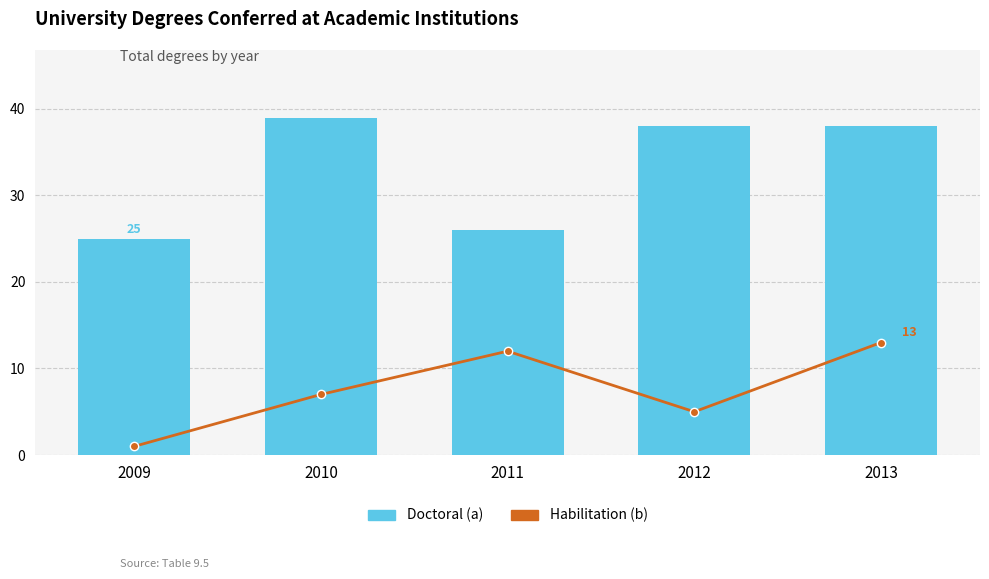

What is the value of the Doctoral (a) bar at the 1st from the left?

25